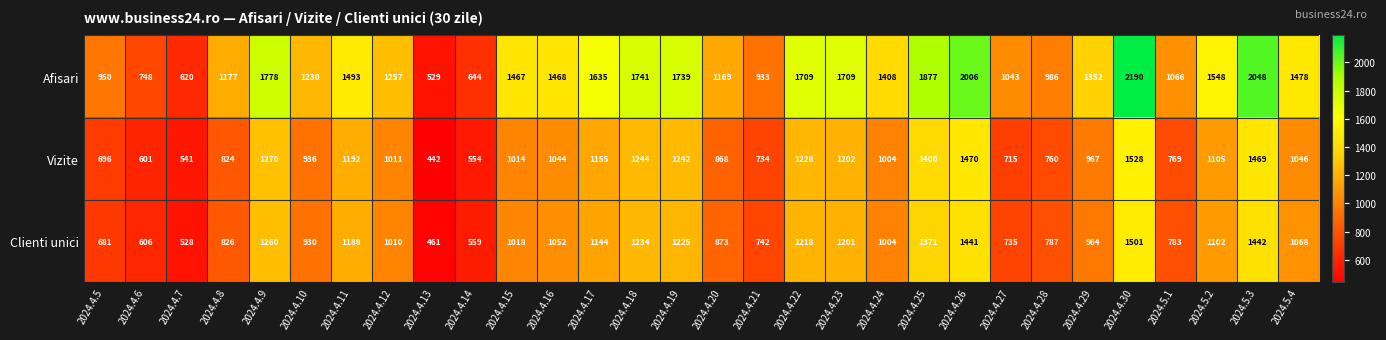

What is the difference between the maximum and minimum values in the Clienti unici series?

1040